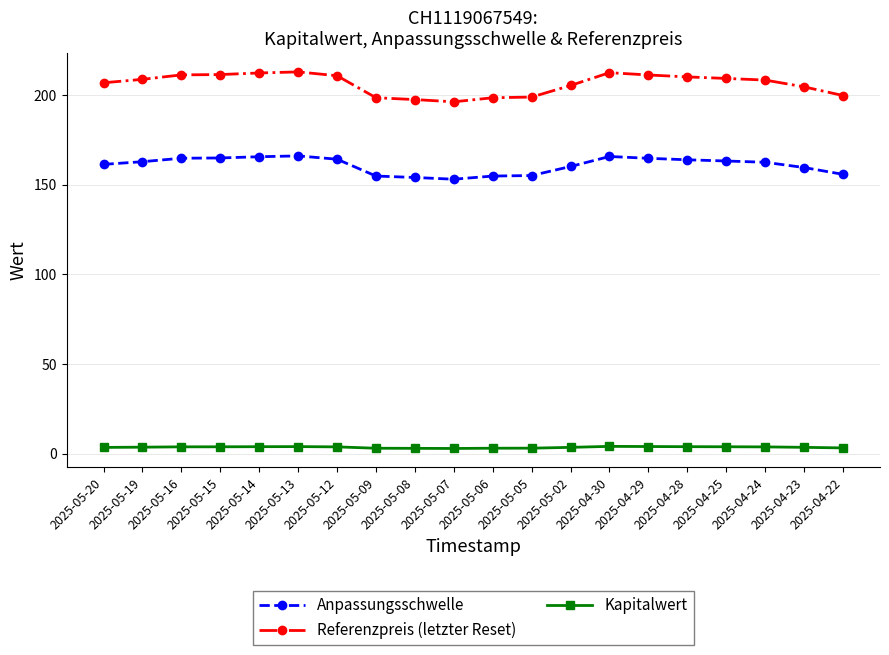

Which series has the largest range (max minus min)?

Referenzpreis (letzter Reset)